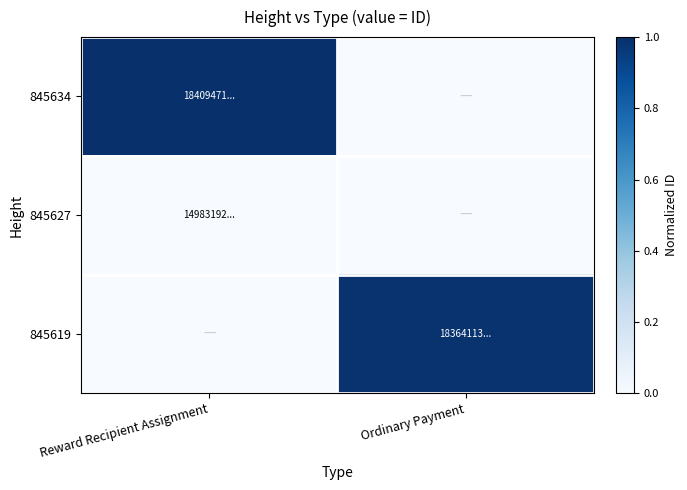

What is the difference between the highest and lowest values at Reward Recipient Assignment?

1.0